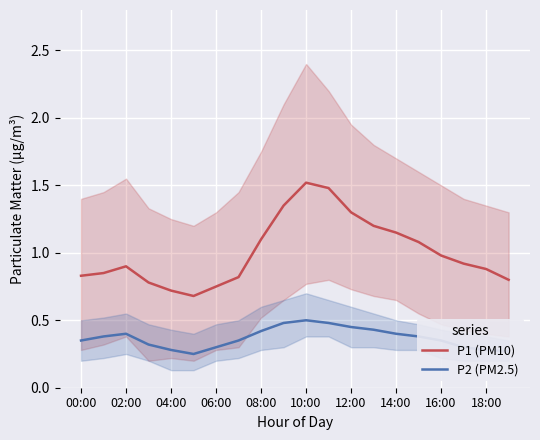

How many categories are shown in the chart?

20